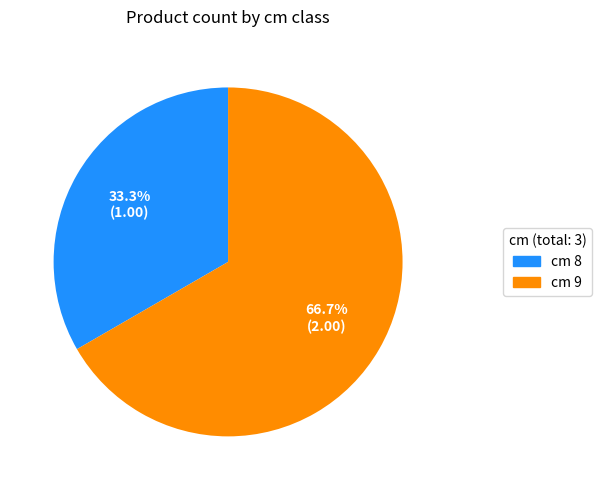

Is there any slice that represents more than half of the pie?

Yes